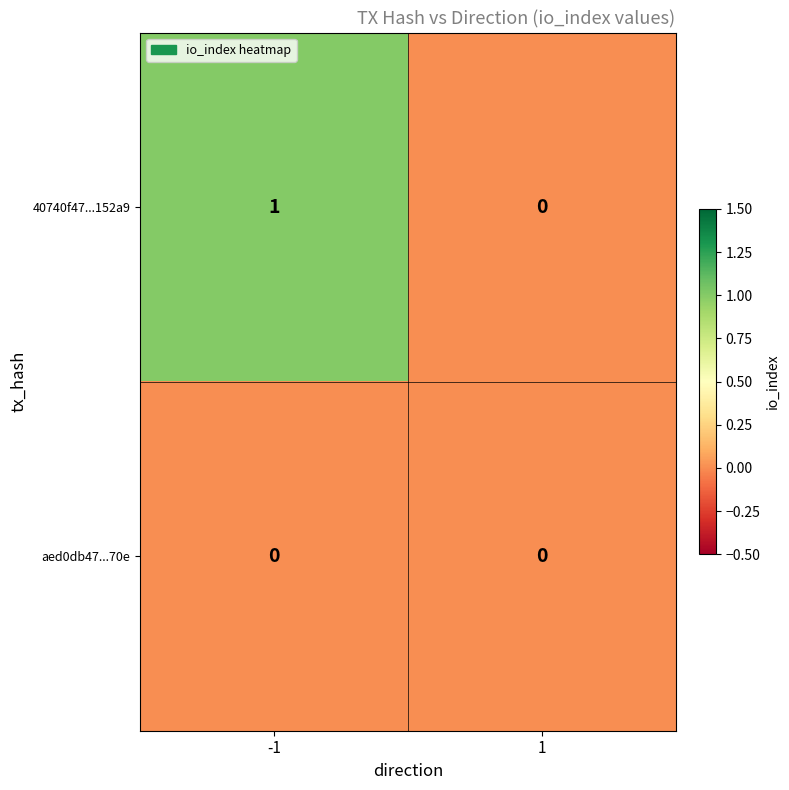

Reading left to right, transcribe all the data shown in this chart.

40740f47...152a9: 1	0
aed0db47...70e: 0	0